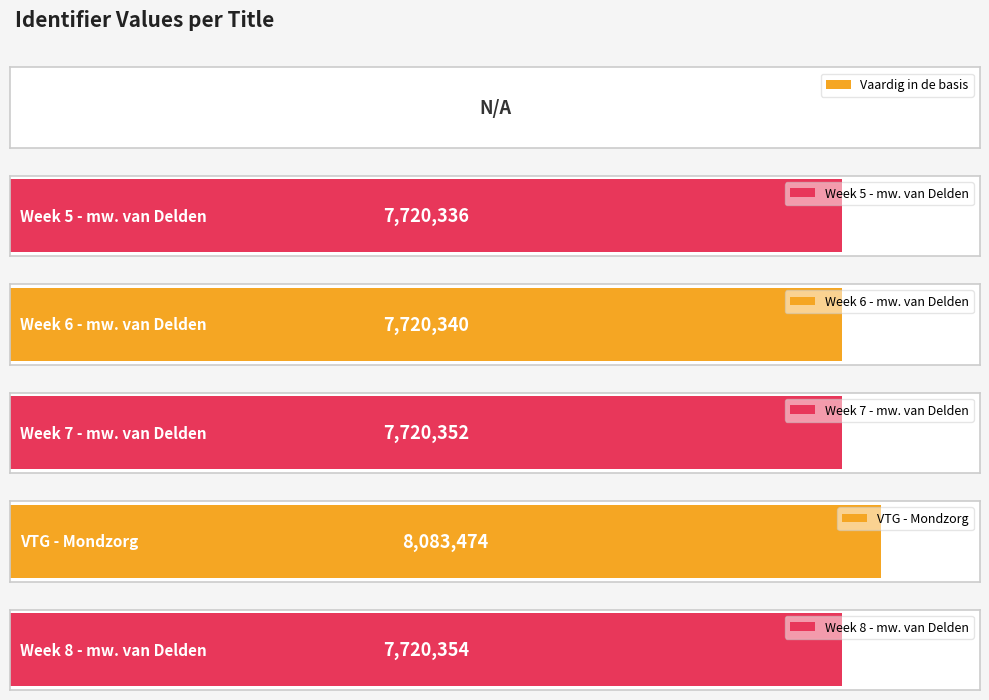

Is it true that the value at Vaardig in de basis - week 5 t/m 8 -mw. is -3166635?

False